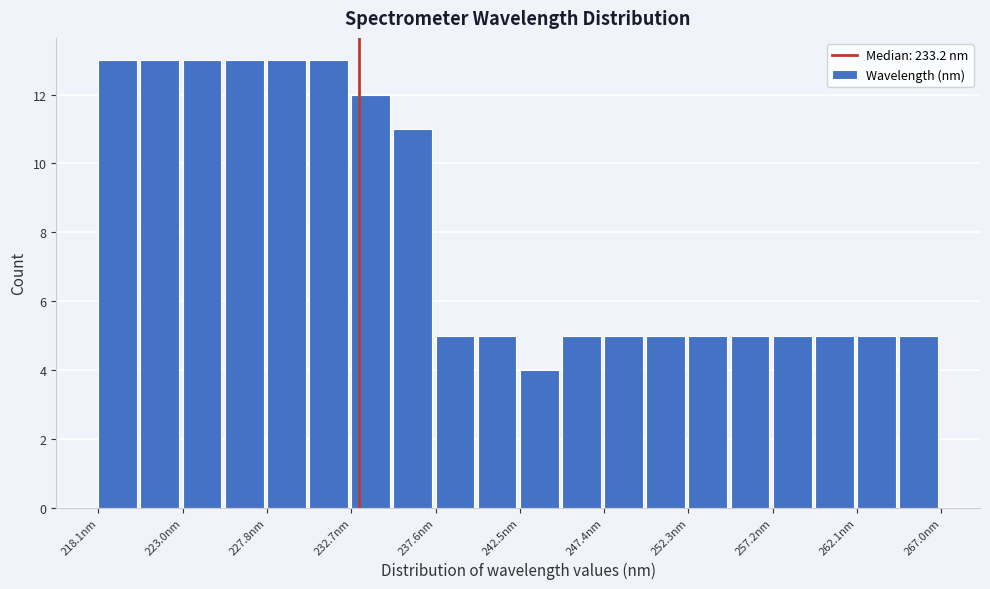

How tall is the bar that spans 257.0 to 259.5 on the x-axis? Neither the bar edges nor the heights are printed on the chart, so give them approximately, as read against the axes.

5